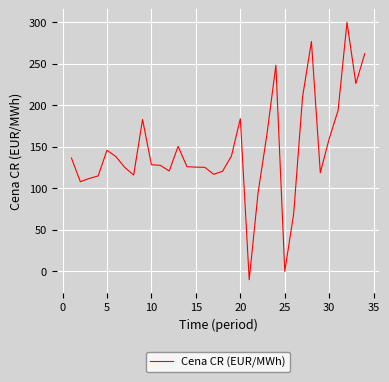

What is the difference between the maximum and minimum values?

310.0